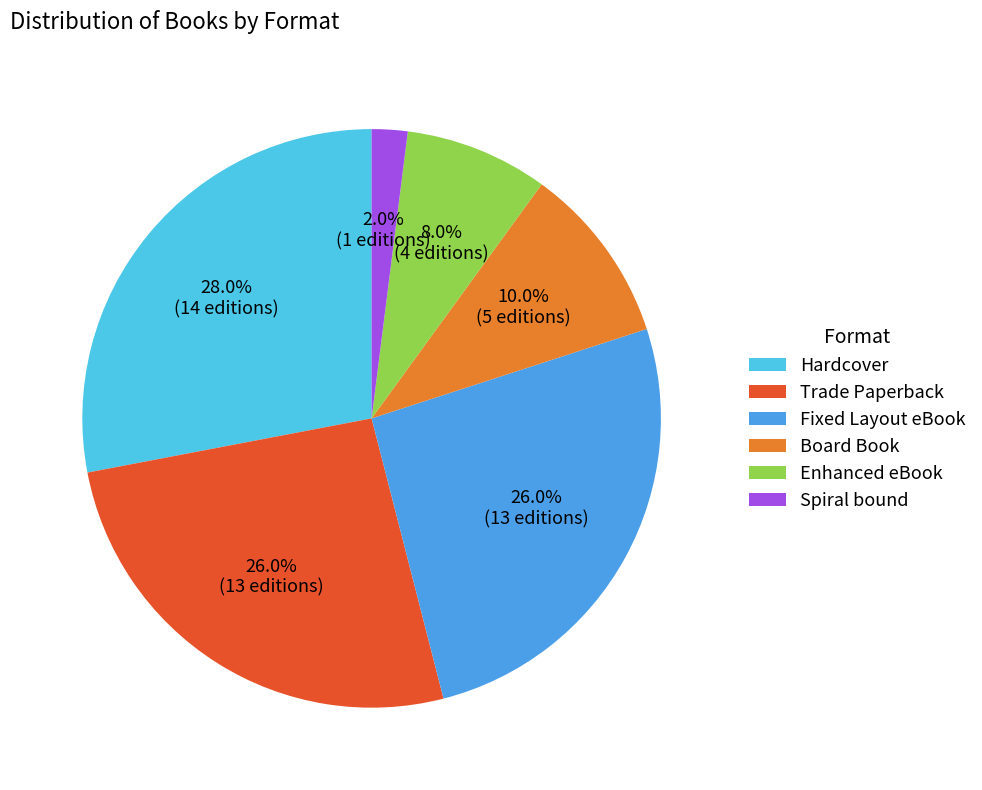

To the nearest percent, what is the average slice percentage?

17%